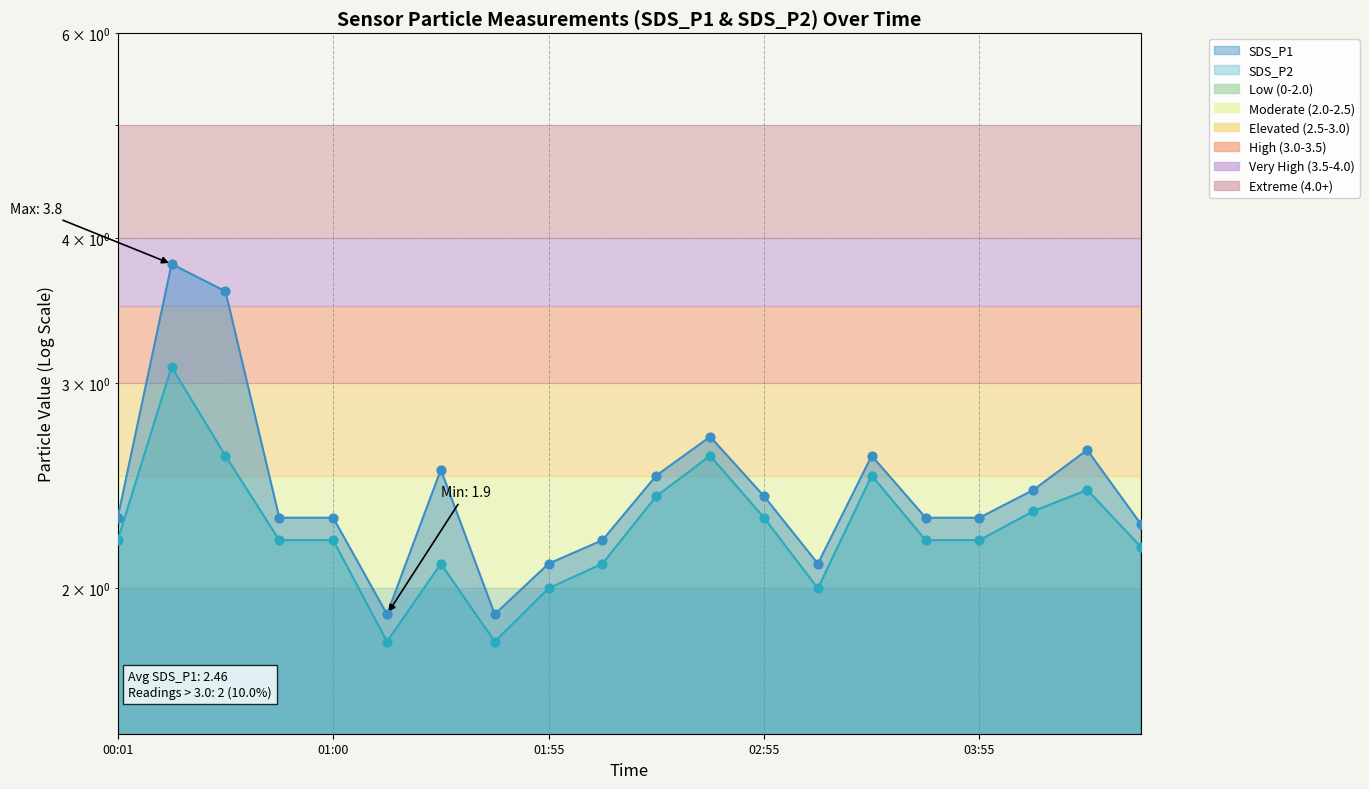

What is the total value across all series at 04:25?

5.1